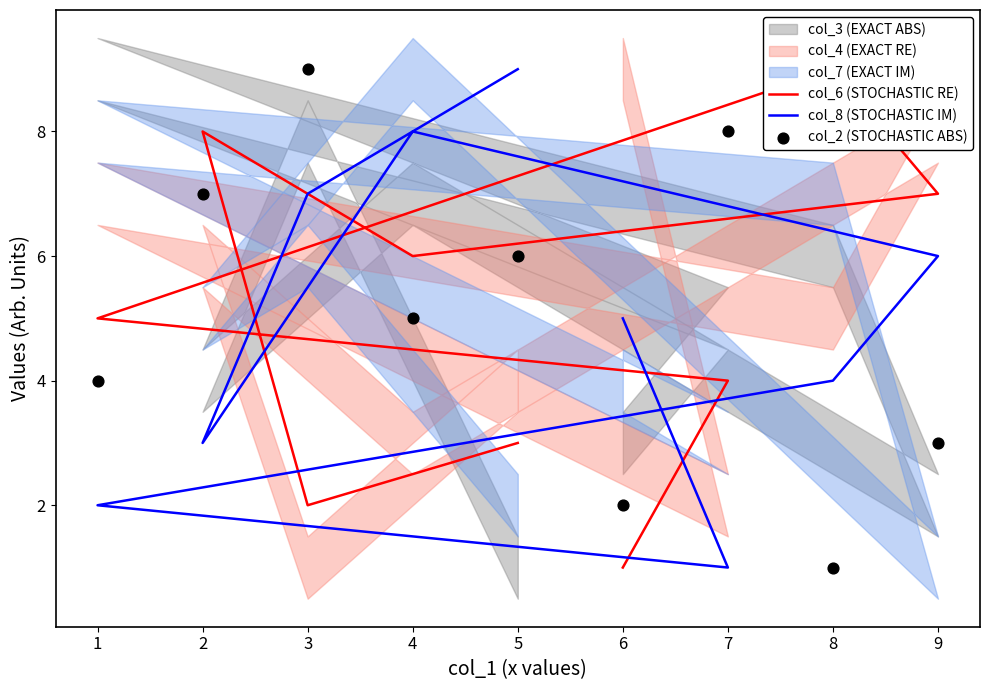

Which series has the largest Y range (max minus min)?

col_6 (STOCHASTIC RE)